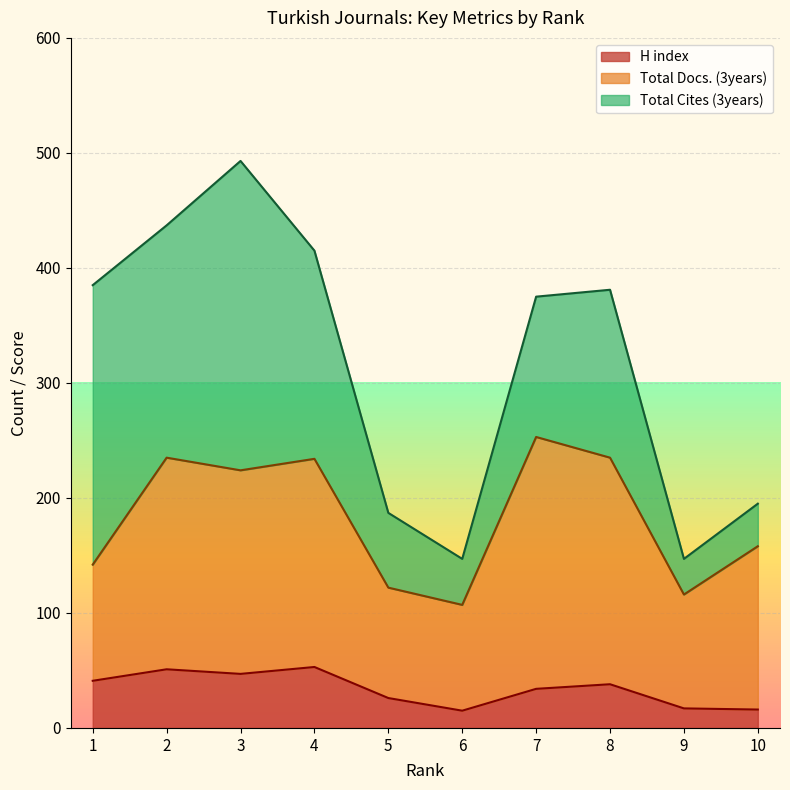

How many values in the H index series are below 38?

5